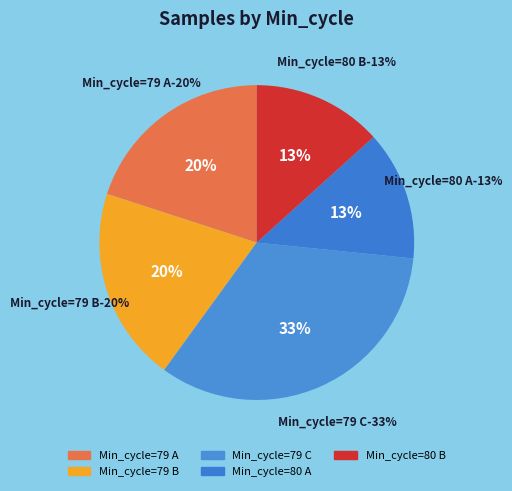

Is it true that 79 is 2% of the pie?

False